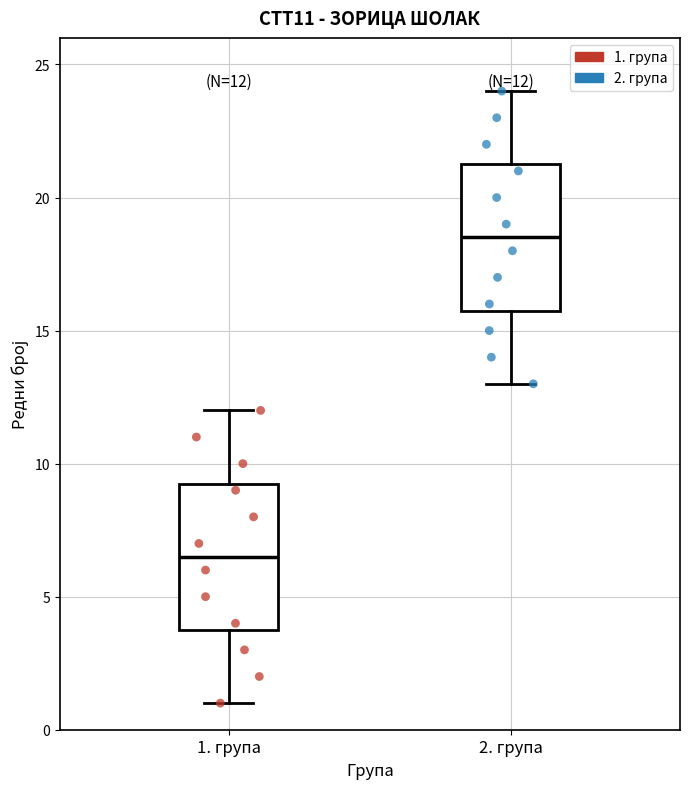

Which box has the lowest median line?

1. група